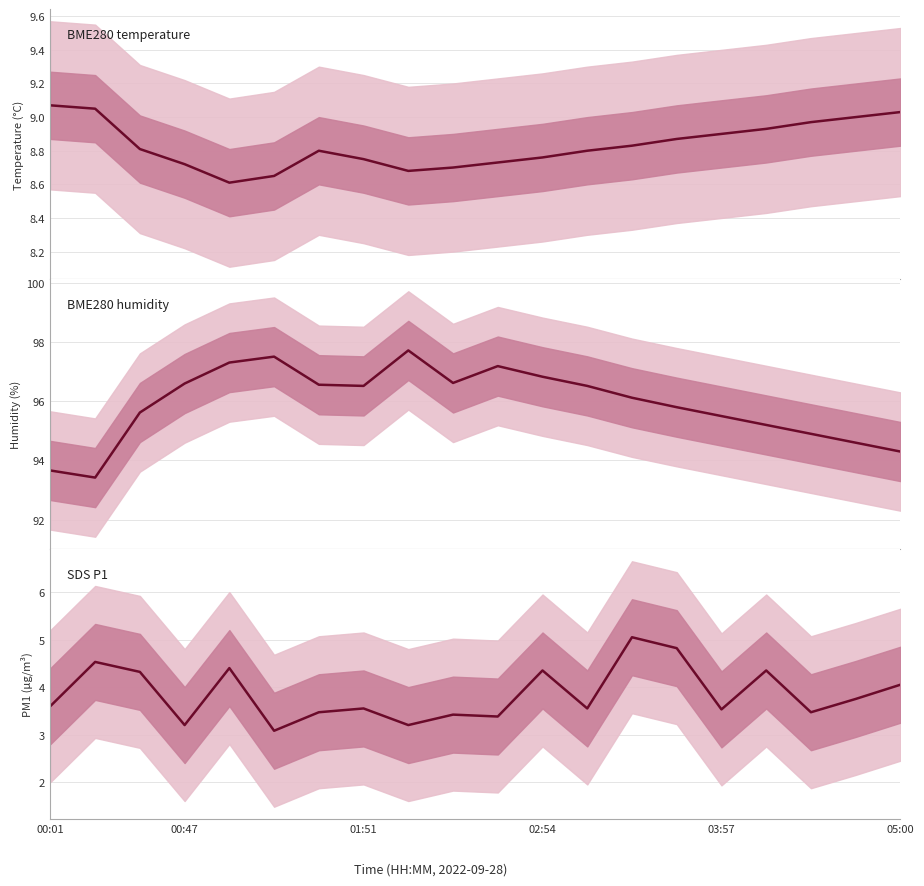

Rank the series by their maximum value, from highest to lowest.

BME280_humidity, BME280_temperature, SDS_P1